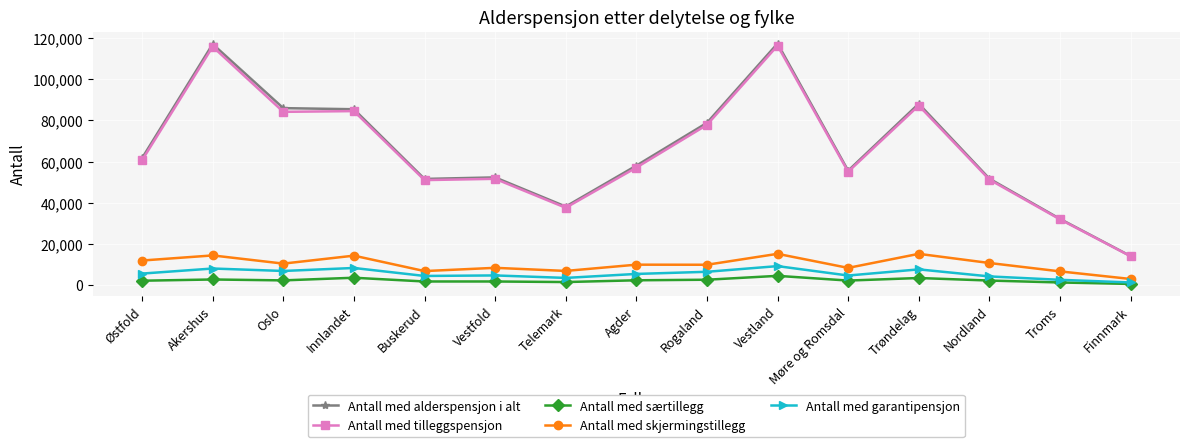

What is the label of the 9th point from the left?

Rogaland